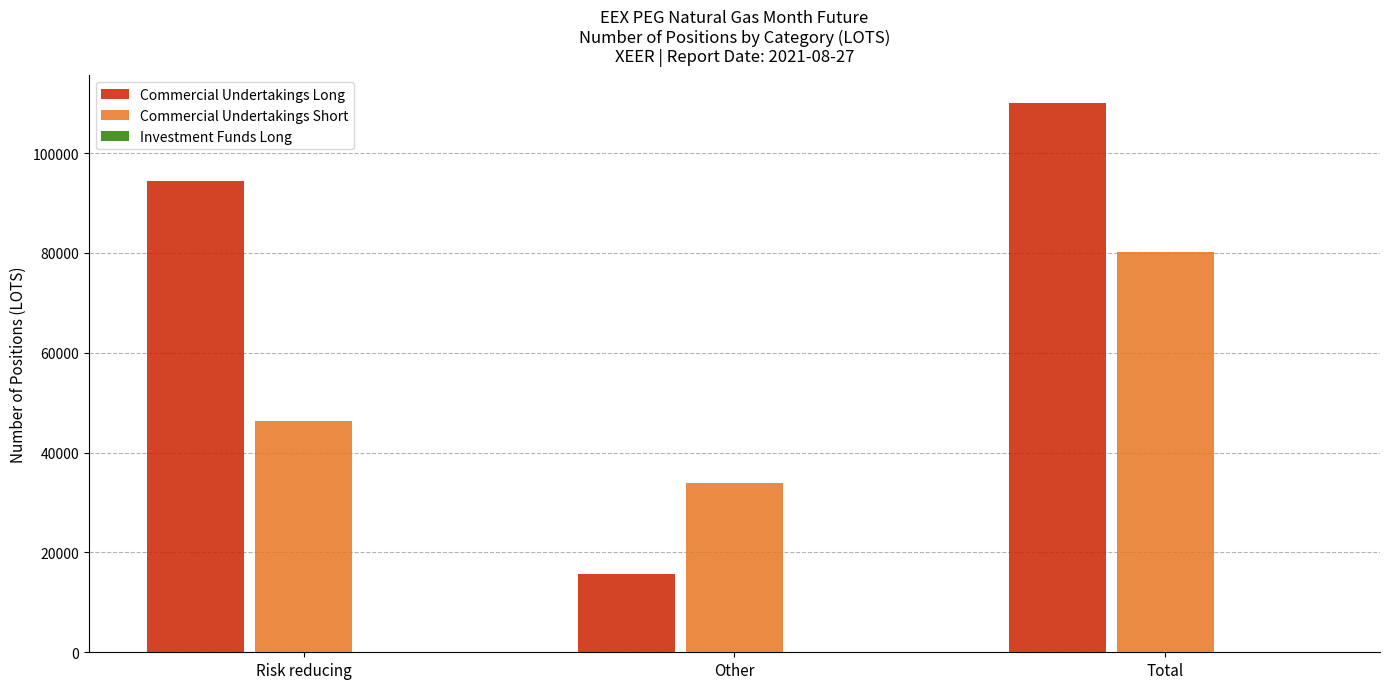

What is the difference between the Commercial Undertakings Short values at Total and Other?

46294.0